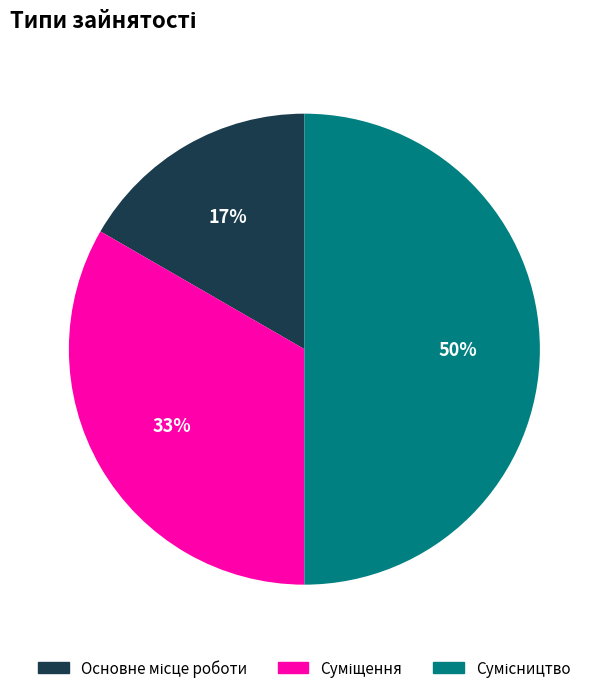

To the nearest percent, what is the difference between the largest and smallest slice percentages?

33%